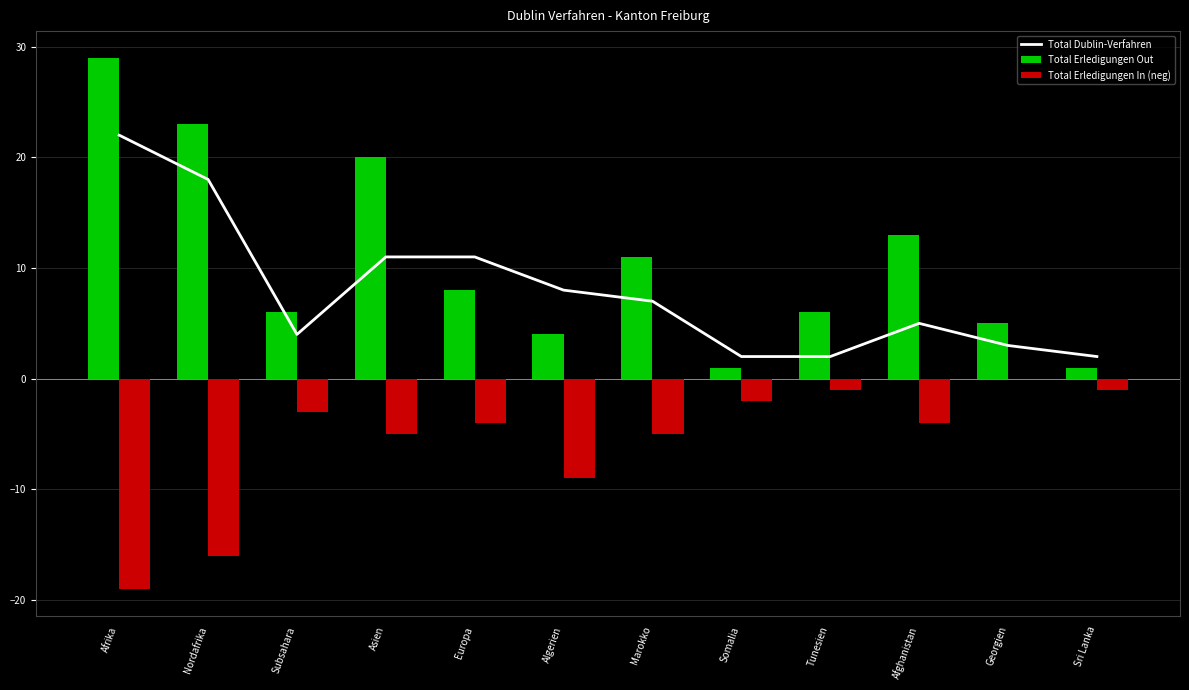

What is the minimum value shown in the chart?

-19